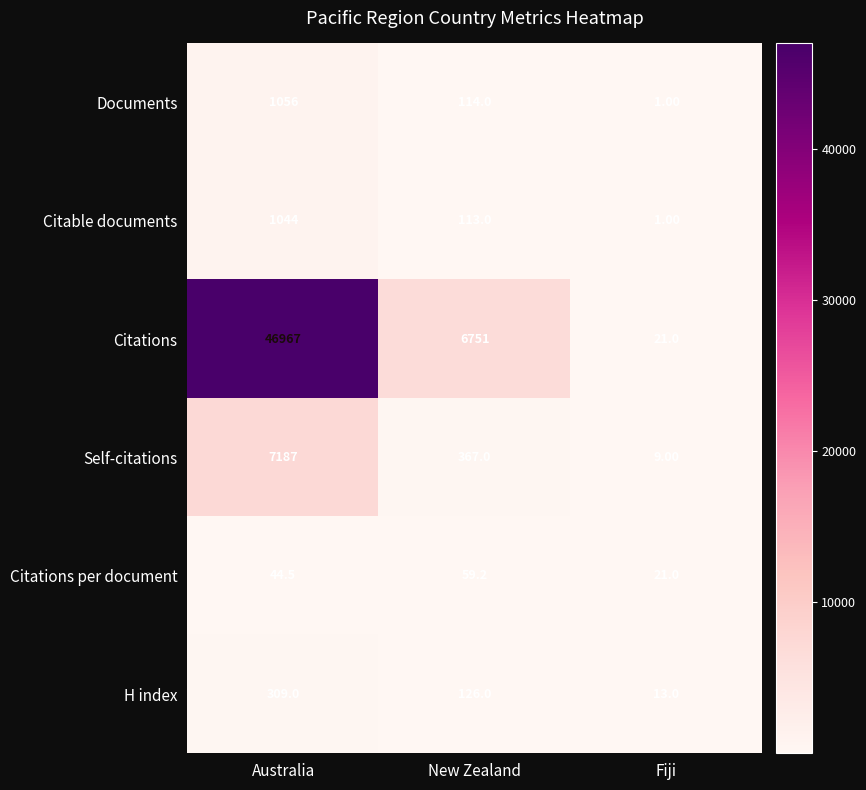

Which series has the largest range (max minus min)?

Citations